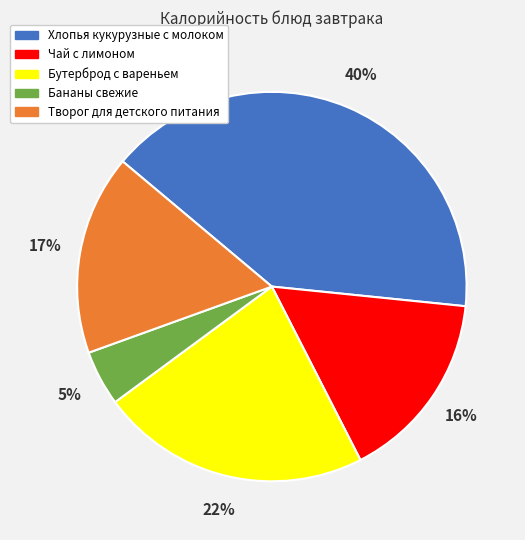

How many segments does this pie chart have?

5